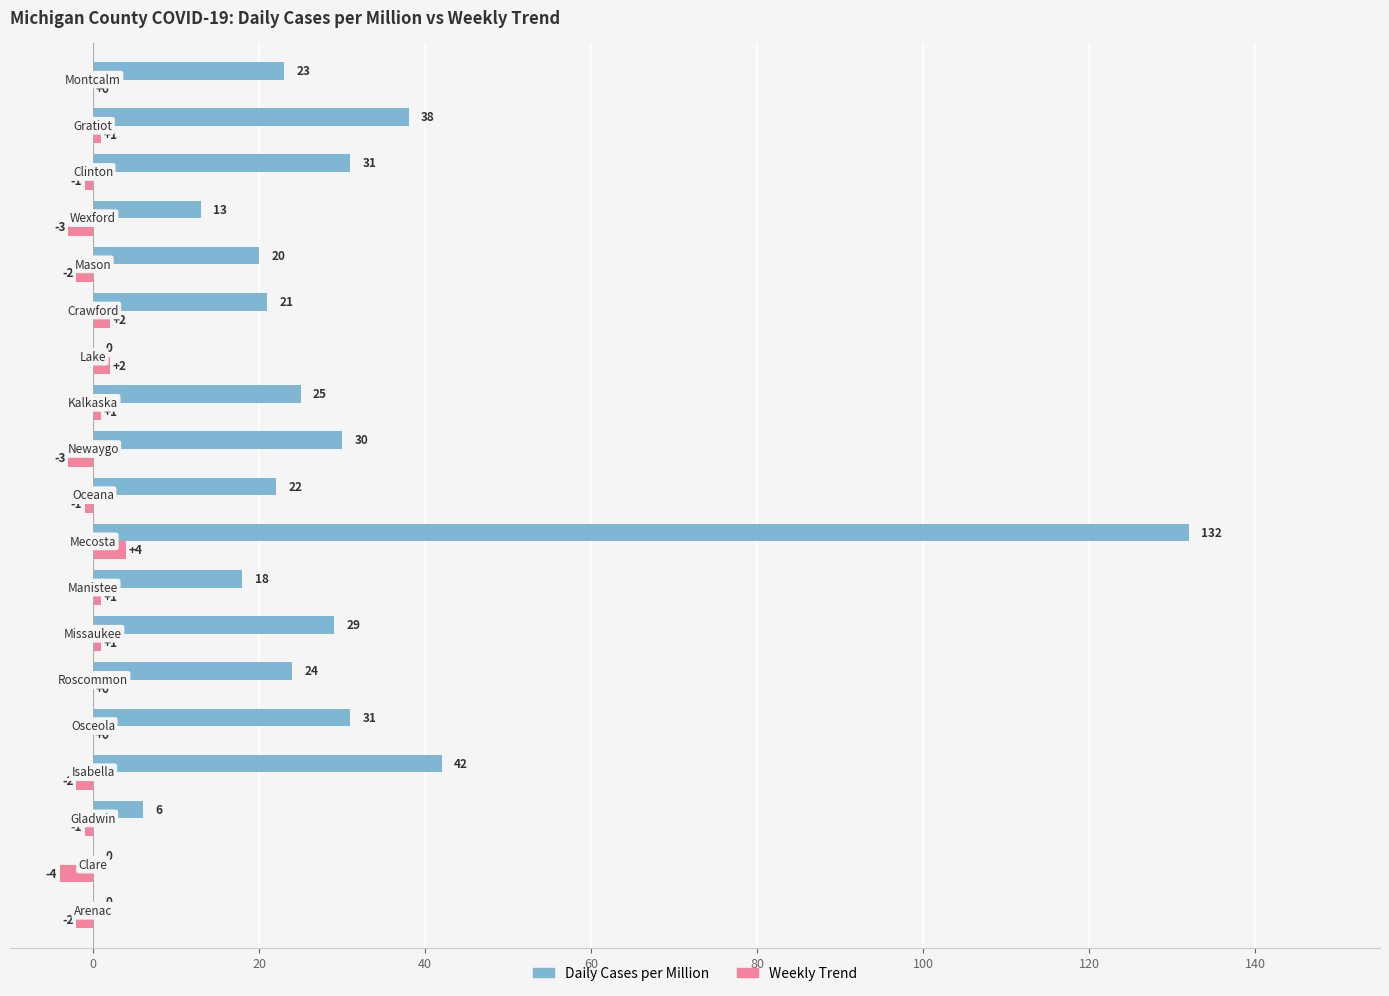

Which series has the largest total across all categories?

Daily Cases per Million